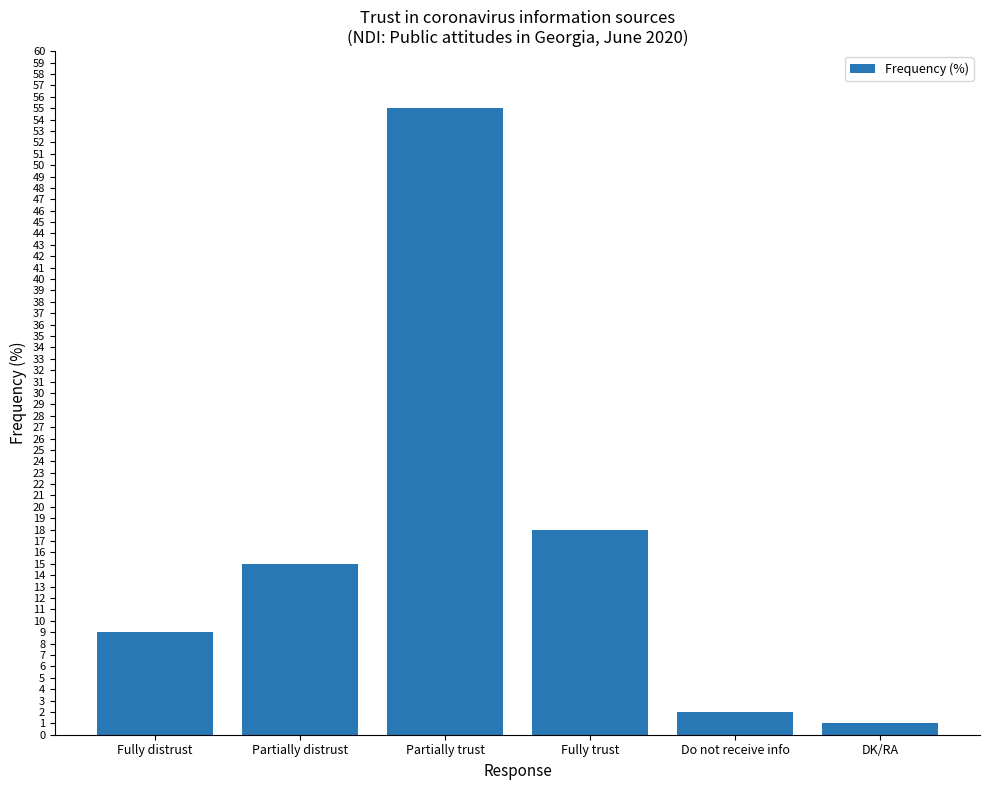

What is the difference between the second highest and minimum values?

17